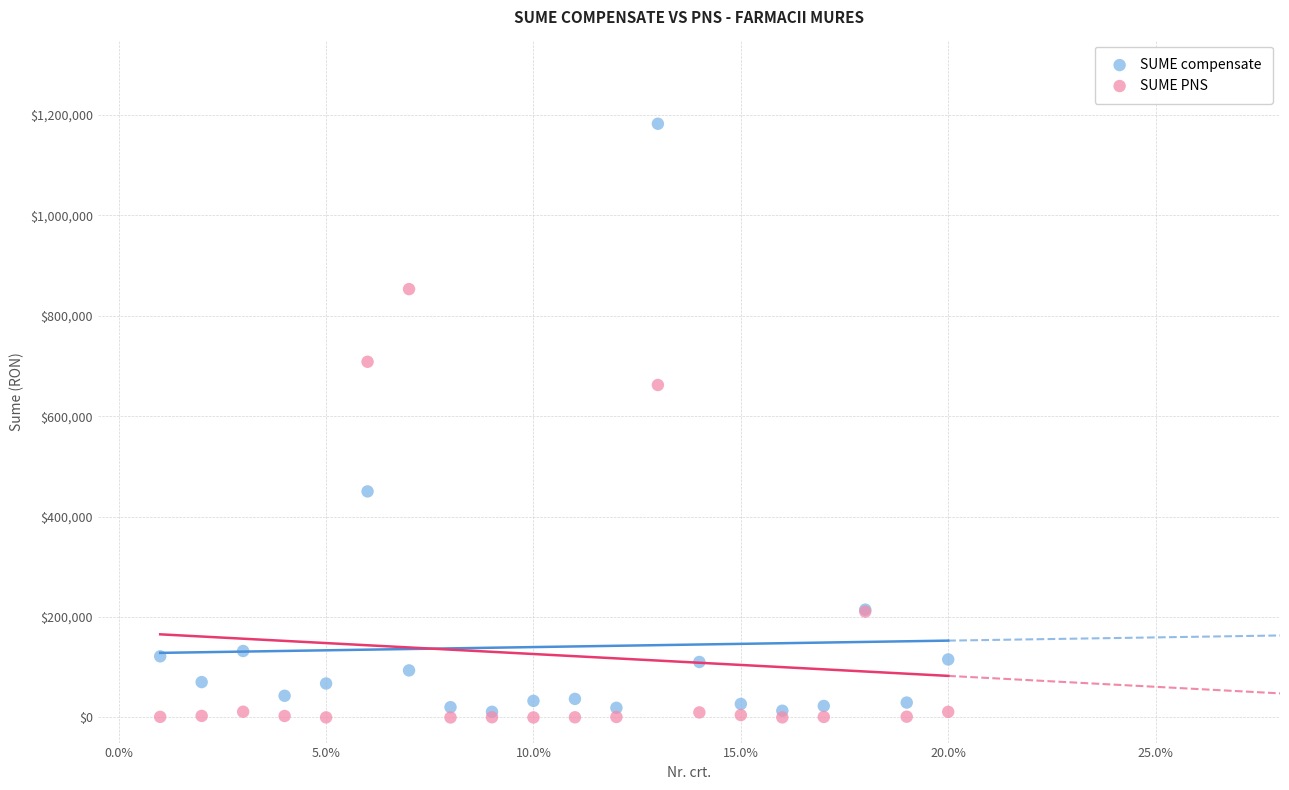

In the SUME PNS series, what Y value is closest to 426614?

210848.9